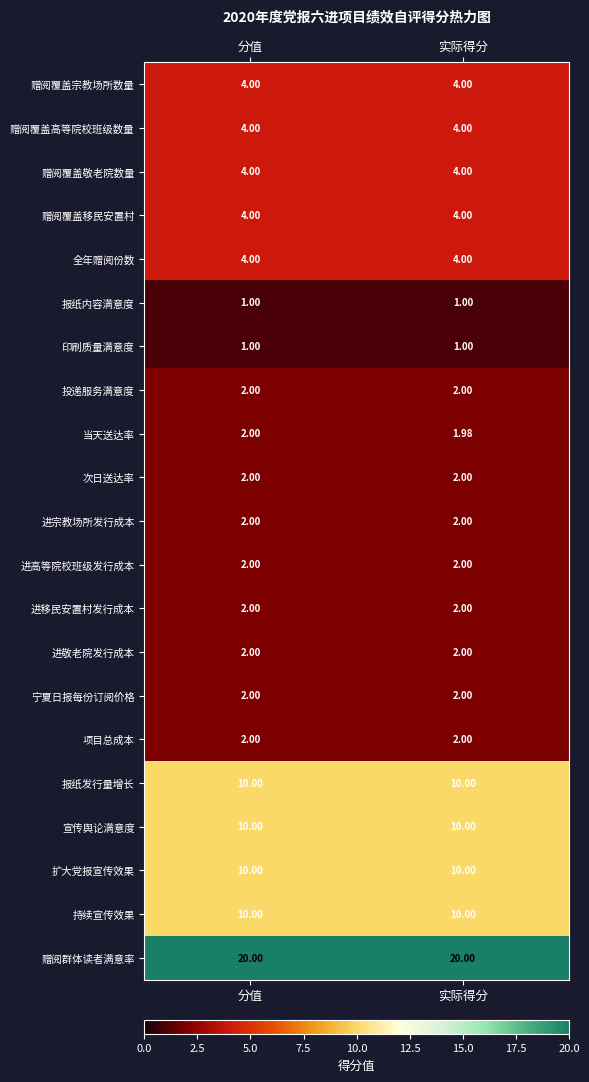

At which category is the sum across all series the highest?

分值